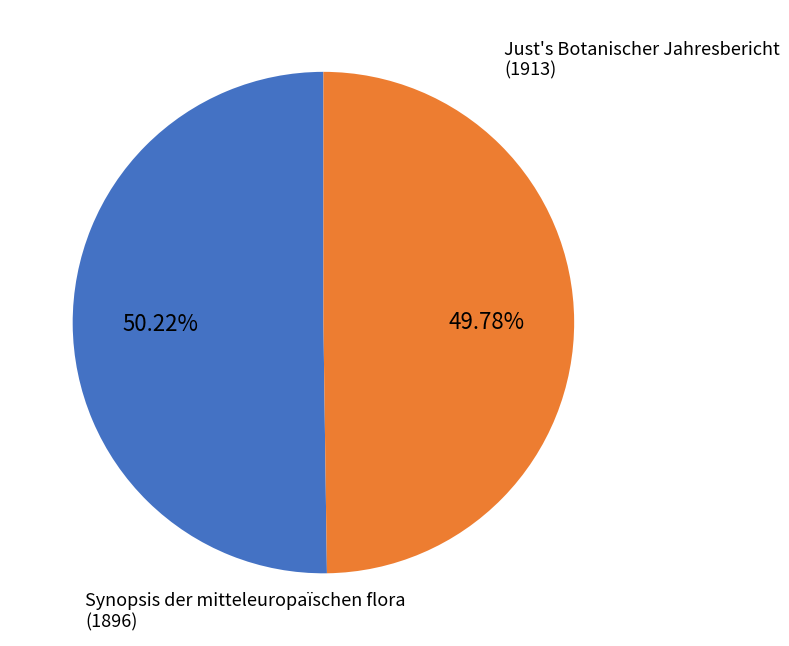

Count the number of slices in the pie.

2